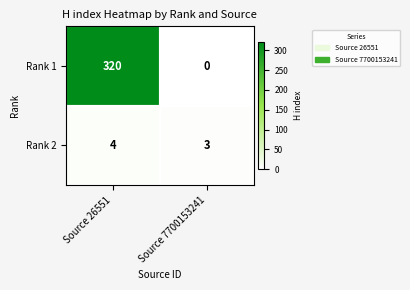

What is the average value of the Rank 1 series?

160